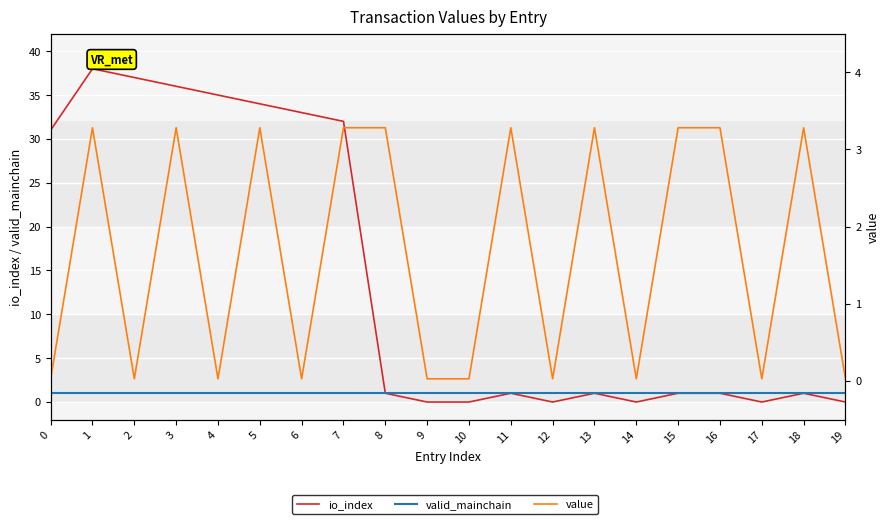

Rank the series by their maximum value, from highest to lowest.

io_index, value, valid_mainchain